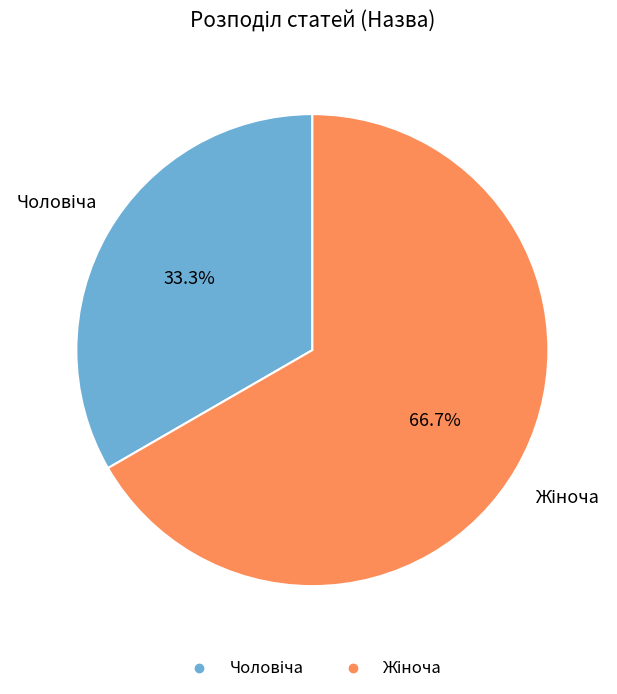

Does any single category account for the majority?

Yes